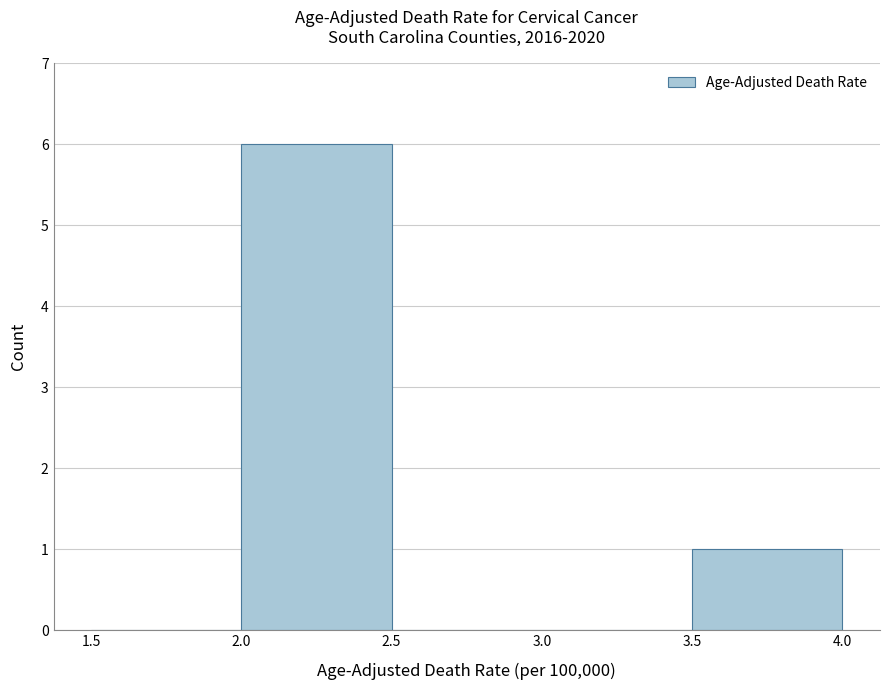

How tall is the bar that spans 2.0 to 2.5 on the x-axis? The values are not printed on the chart, so give them approximately, as read against the axis.

6